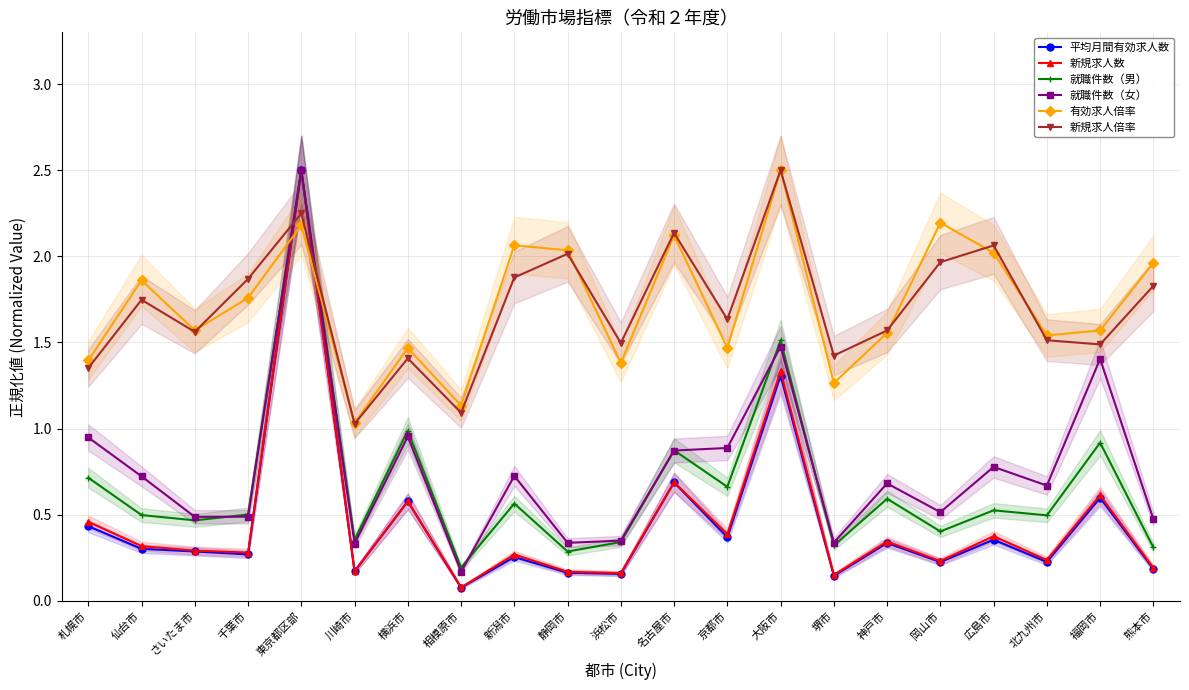

What is the total value across all series at 広島市?

6.1